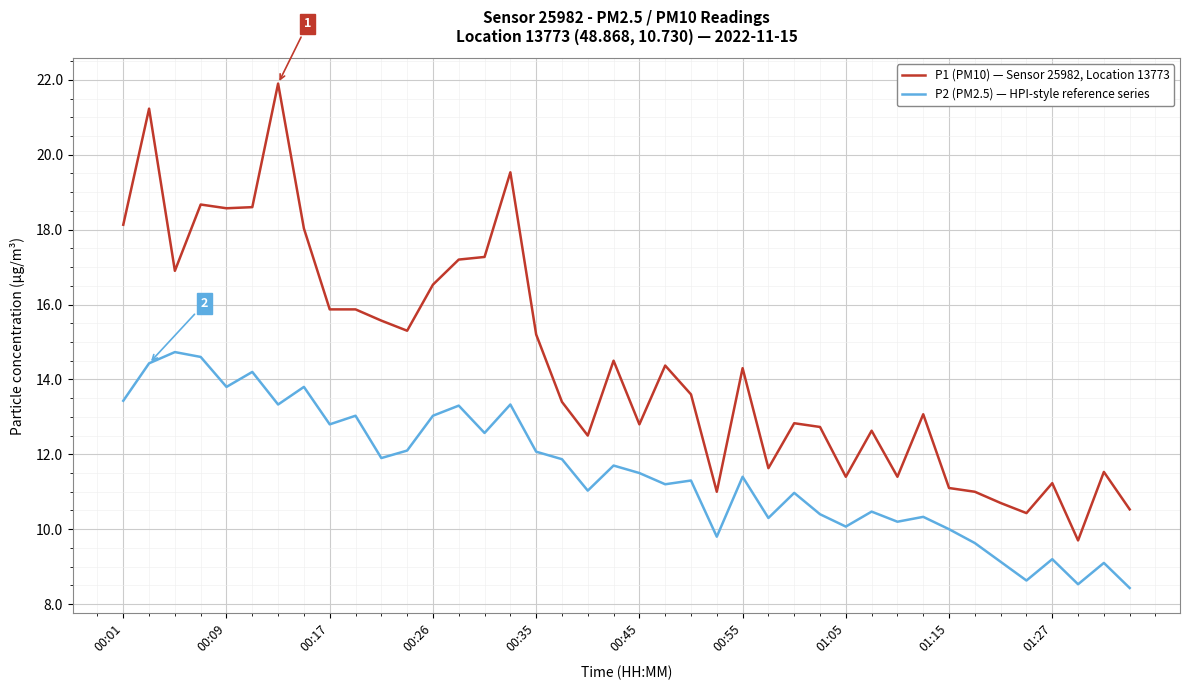

List the series in order of their overall mean, lowest first.

P2 (PM2.5) — HPI-style reference series, P1 (PM10) — Sensor 25982, Location 13773